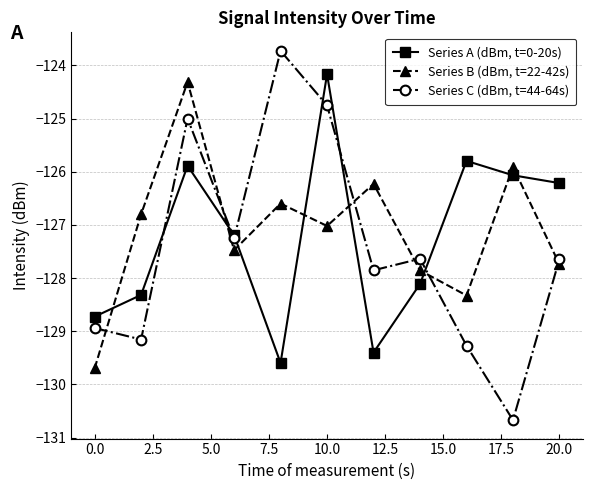

Which series has the widest spread of values?

Series C (dBm, t=44-64s)